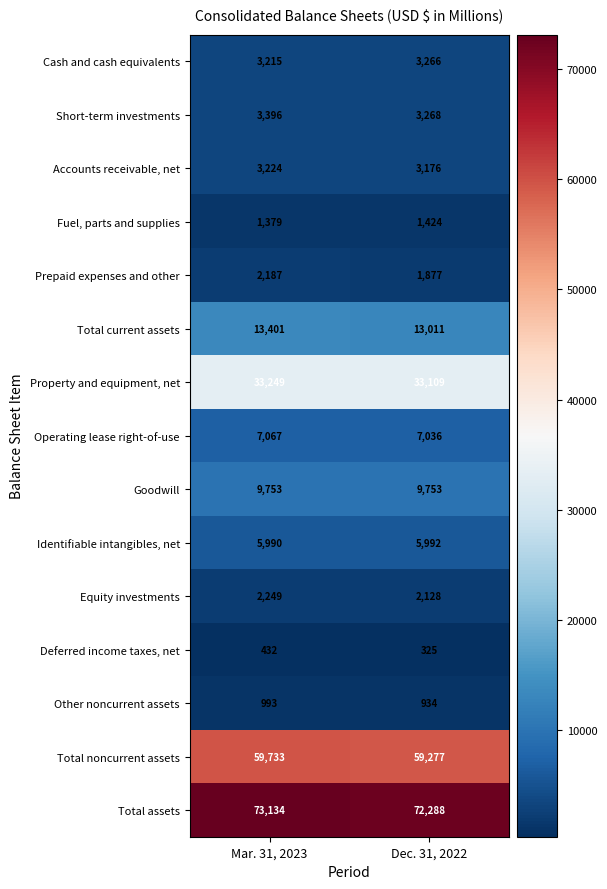

Reading right to left, what are all the values shown in this chart?

Cash and cash equivalents: Dec. 31, 2022=3266	Mar. 31, 2023=3215
Short-term investments: Dec. 31, 2022=3268	Mar. 31, 2023=3396
Accounts receivable, net: Dec. 31, 2022=3176	Mar. 31, 2023=3224
Fuel, parts and supplies: Dec. 31, 2022=1424	Mar. 31, 2023=1379
Prepaid expenses and other: Dec. 31, 2022=1877	Mar. 31, 2023=2187
Total current assets: Dec. 31, 2022=13011	Mar. 31, 2023=13401
Property and equipment, net: Dec. 31, 2022=33109	Mar. 31, 2023=33249
Operating lease right-of-use: Dec. 31, 2022=7036	Mar. 31, 2023=7067
Goodwill: Dec. 31, 2022=9753	Mar. 31, 2023=9753
Identifiable intangibles, net: Dec. 31, 2022=5992	Mar. 31, 2023=5990
Equity investments: Dec. 31, 2022=2128	Mar. 31, 2023=2249
Deferred income taxes, net: Dec. 31, 2022=325	Mar. 31, 2023=432
Other noncurrent assets: Dec. 31, 2022=934	Mar. 31, 2023=993
Total noncurrent assets: Dec. 31, 2022=59277	Mar. 31, 2023=59733
Total assets: Dec. 31, 2022=72288	Mar. 31, 2023=73134